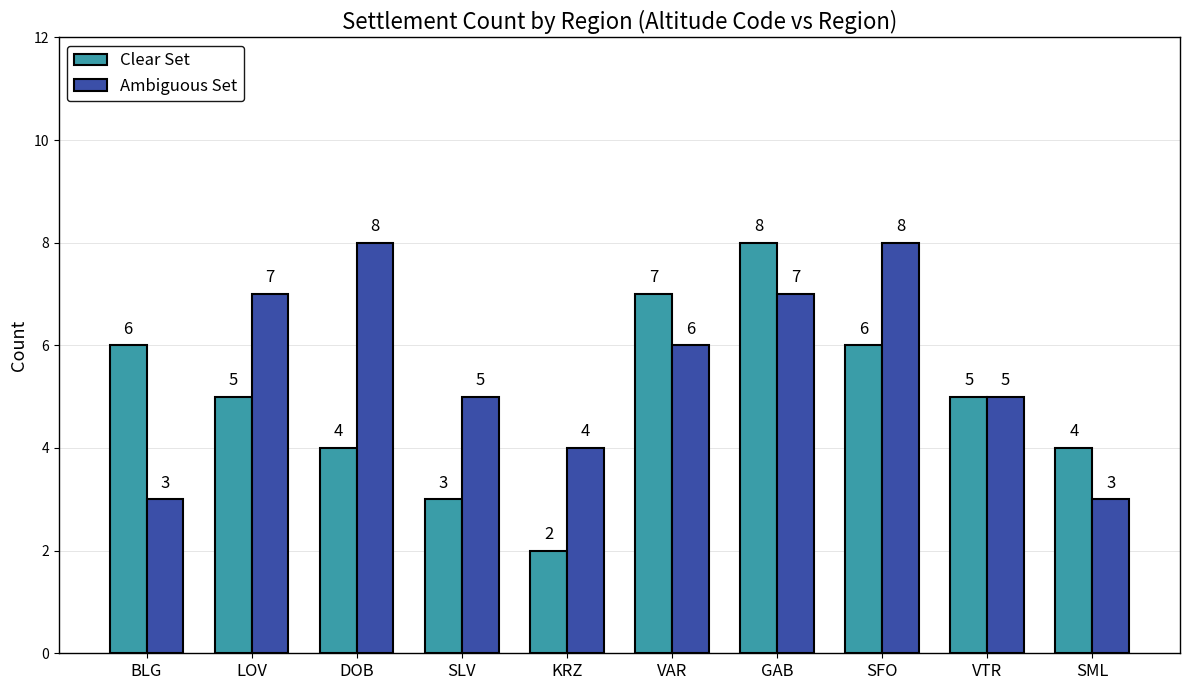

Which series has the widest spread of values?

Clear Set